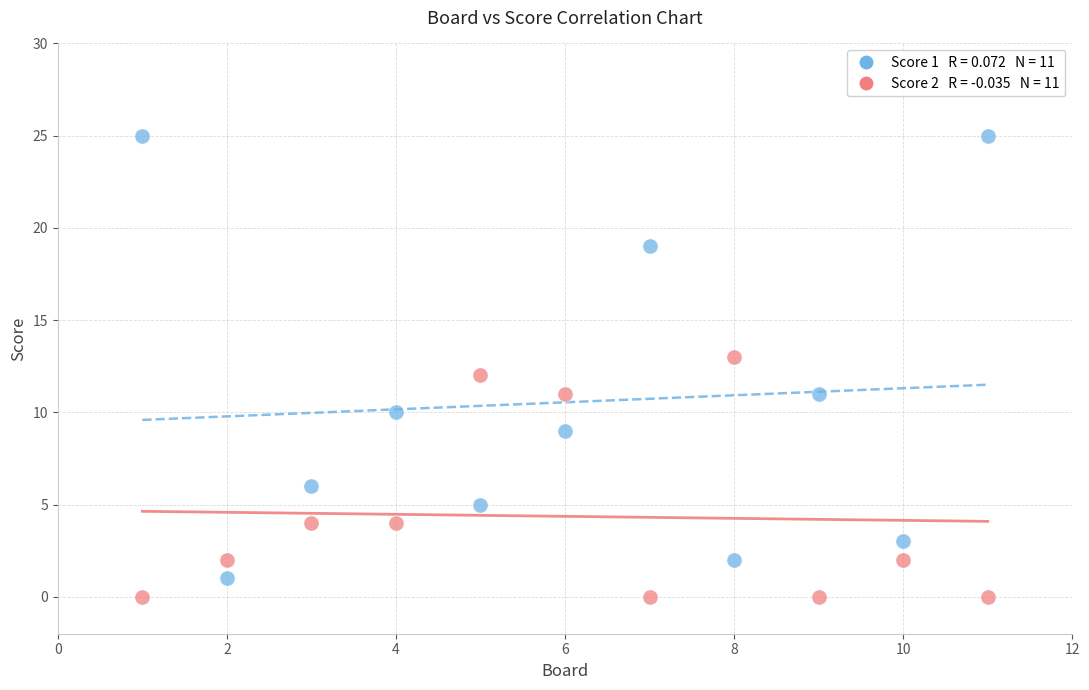

Across all data points, what is the range of X values (max minus min)?

10